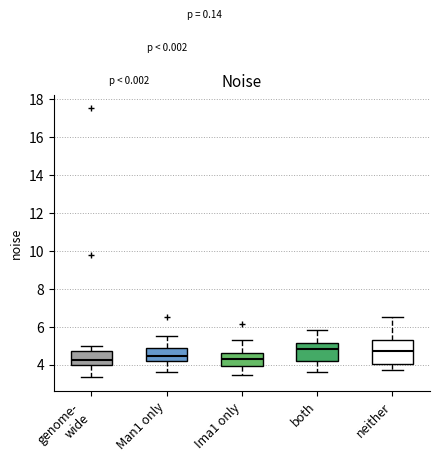

Reading left to right, read every box against the y-axis: the position of its median line, the range the box covers, and the ends of its whiskers. The values are not printed on the chart, so give them approximately, as read against the axis.

genome- wide: median 4.2, box 4.0 to 4.8, whiskers 3.4 to 5.0
Man1 only: median 4.4, box 4.2 to 4.8, whiskers 3.6 to 5.6
Ima1 only: median 4.4, box 4.0 to 4.6, whiskers 3.4 to 5.2
both: median 4.8, box 4.2 to 5.2, whiskers 3.6 to 5.8
neither: median 4.8, box 4.0 to 5.2, whiskers 3.6 to 6.6